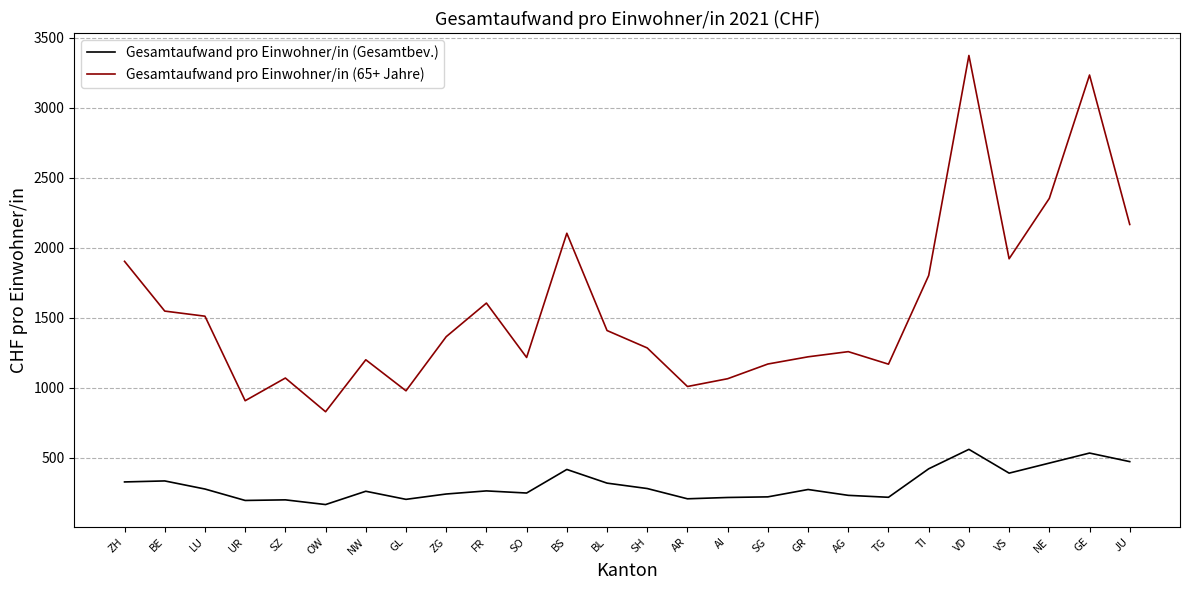

In Gesamtaufwand pro Einwohner/in (Gesamtbev.), how many points are higher than both neighbors (excluding endpoints)?

8